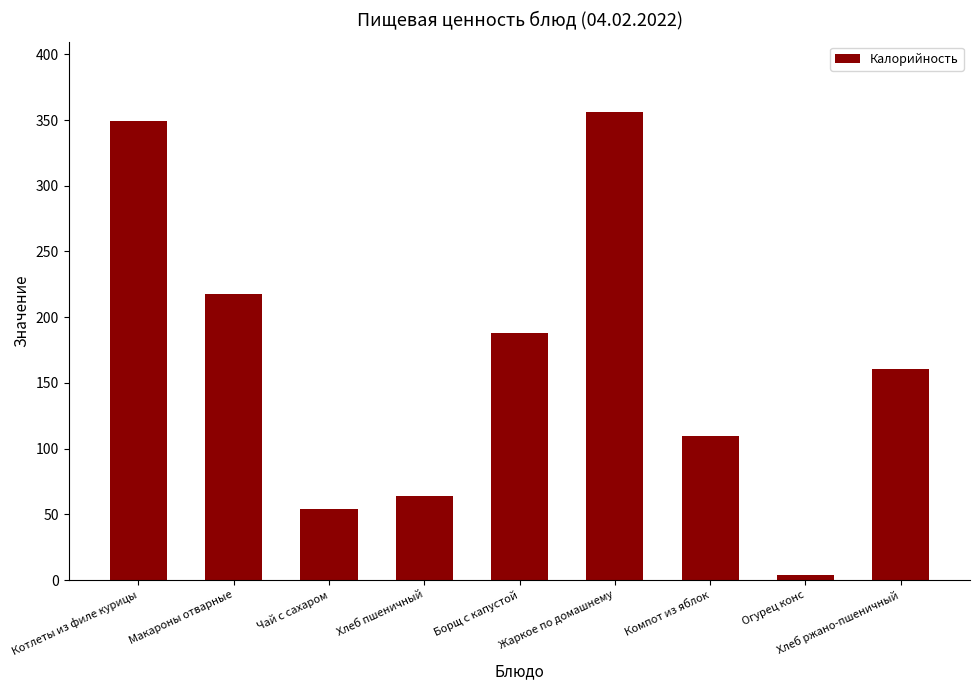

What is the greatest value displayed?

356.3